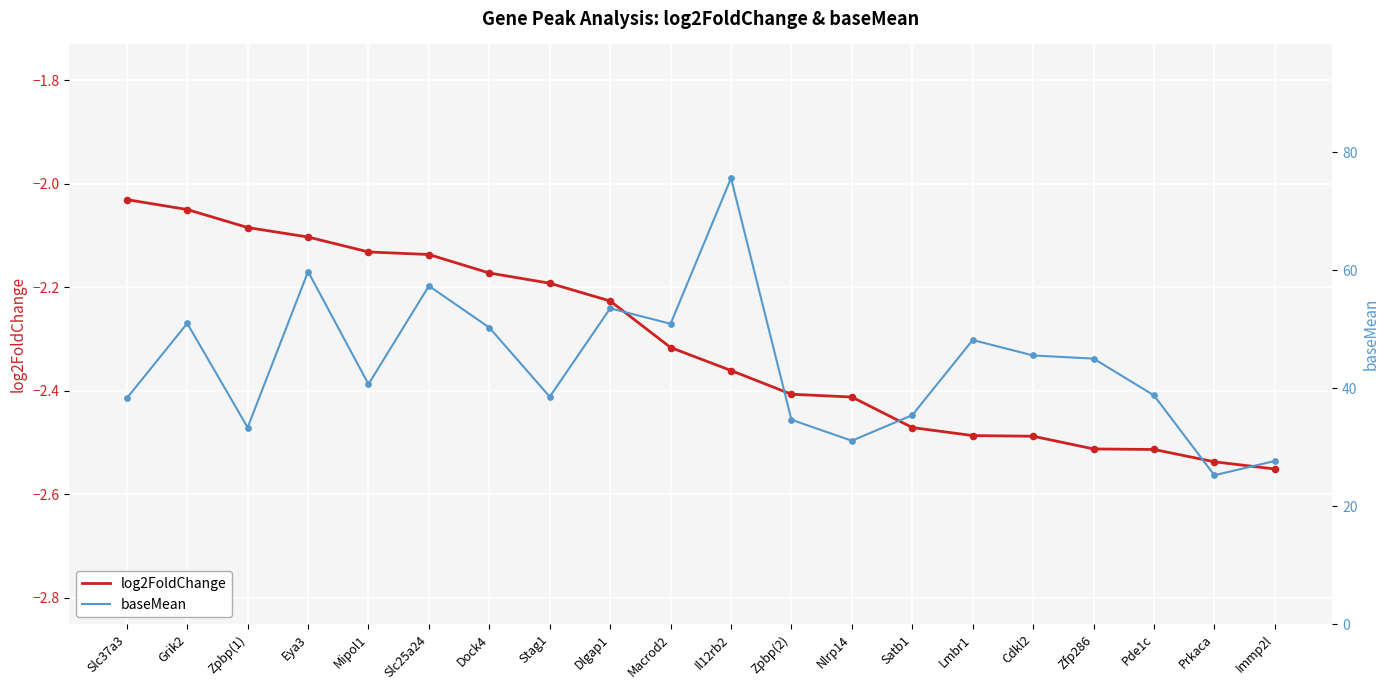

Which series has the largest total across all categories?

baseMean